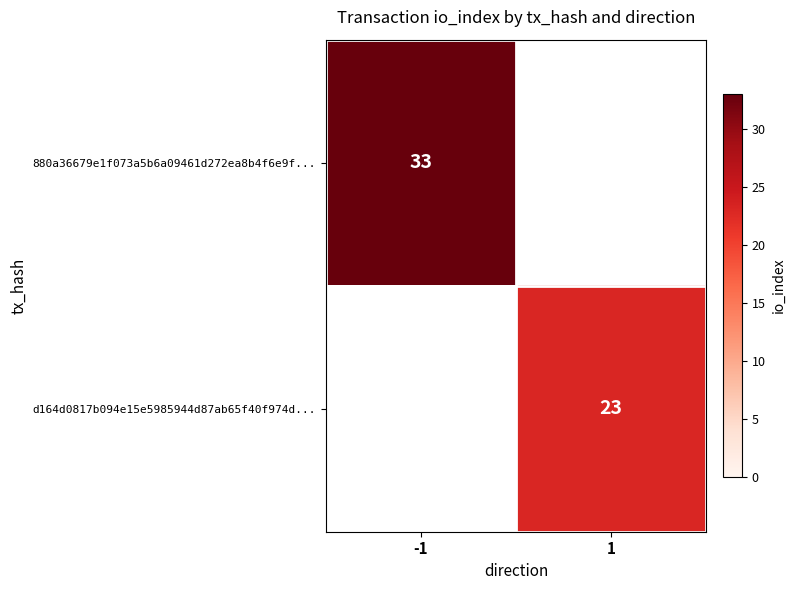

The value of 880a36679e1f073a5b6a09461d272ea8b4f6e9f... at -1 is 14. True or false?

False